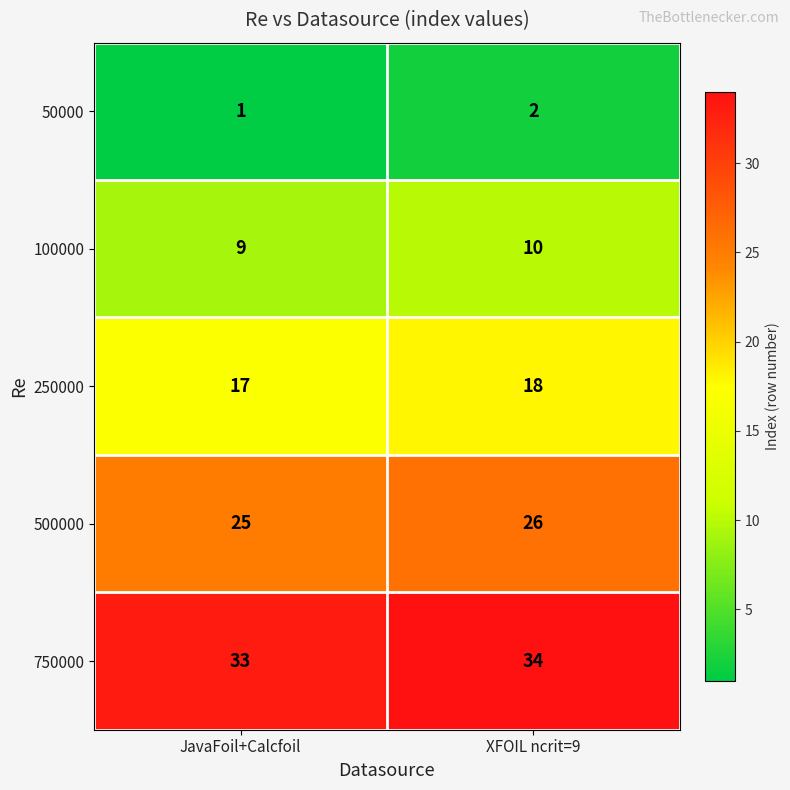

What is the spread (max minus min) of values at XFOIL ncrit=9?

32